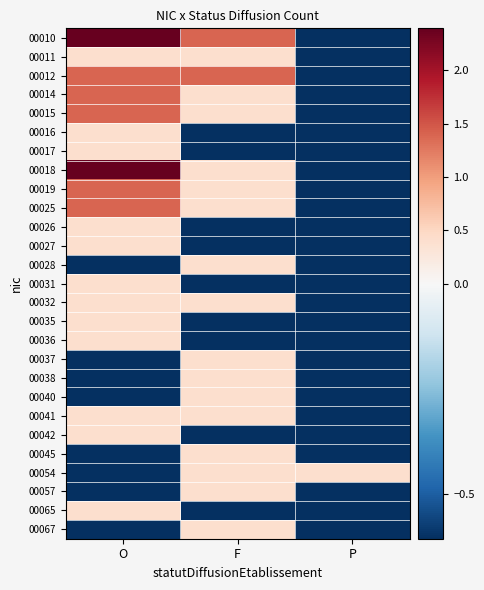

Reading right to left, transcribe all the data shown in this chart.

00010: P=-0.6	F=1.4	O=2.4
00011: P=-0.6	F=0.4	O=0.4
00012: P=-0.6	F=1.4	O=1.4
00014: P=-0.6	F=0.4	O=1.4
00015: P=-0.6	F=0.4	O=1.4
00016: P=-0.6	F=-0.6	O=0.4
00017: P=-0.6	F=-0.6	O=0.4
00018: P=-0.6	F=0.4	O=2.4
00019: P=-0.6	F=0.4	O=1.4
00025: P=-0.6	F=0.4	O=1.4
00026: P=-0.6	F=-0.6	O=0.4
00027: P=-0.6	F=-0.6	O=0.4
00028: P=-0.6	F=0.4	O=-0.6
00031: P=-0.6	F=-0.6	O=0.4
00032: P=-0.6	F=0.4	O=0.4
00035: P=-0.6	F=-0.6	O=0.4
00036: P=-0.6	F=-0.6	O=0.4
00037: P=-0.6	F=0.4	O=-0.6
00038: P=-0.6	F=0.4	O=-0.6
00040: P=-0.6	F=0.4	O=-0.6
00041: P=-0.6	F=0.4	O=0.4
00042: P=-0.6	F=-0.6	O=0.4
00045: P=-0.6	F=0.4	O=-0.6
00054: P=0.4	F=0.4	O=-0.6
00057: P=-0.6	F=0.4	O=-0.6
00065: P=-0.6	F=-0.6	O=0.4
00067: P=-0.6	F=0.4	O=-0.6